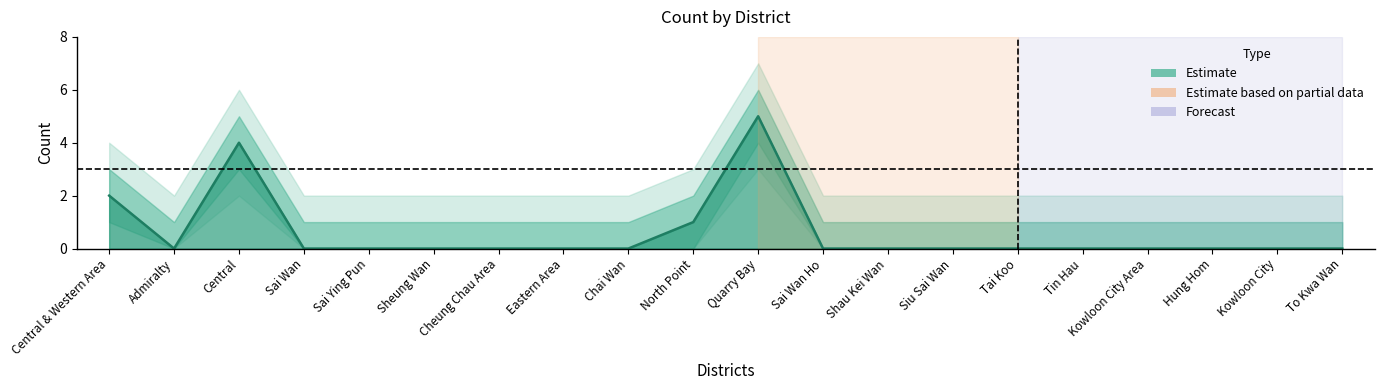

Count the number of categories in the chart.

20